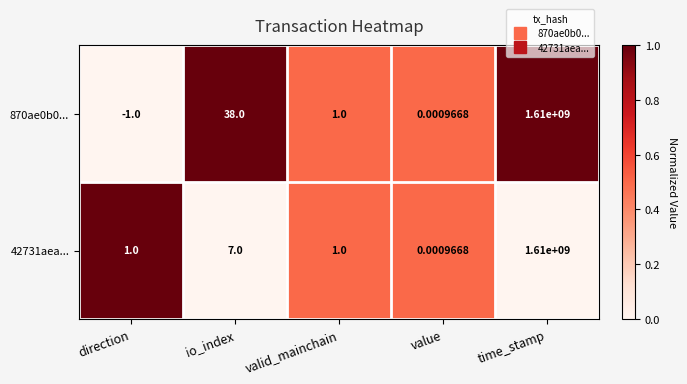

Is the value of 42731aea... at direction greater than the value of 870ae0b0... at io_index?

No